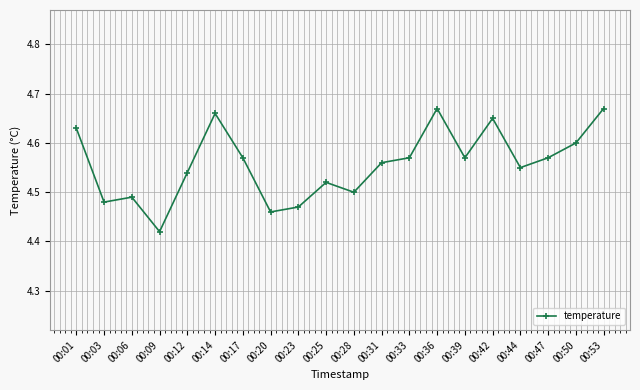

Which label corresponds to the smallest value in the chart?

00:09